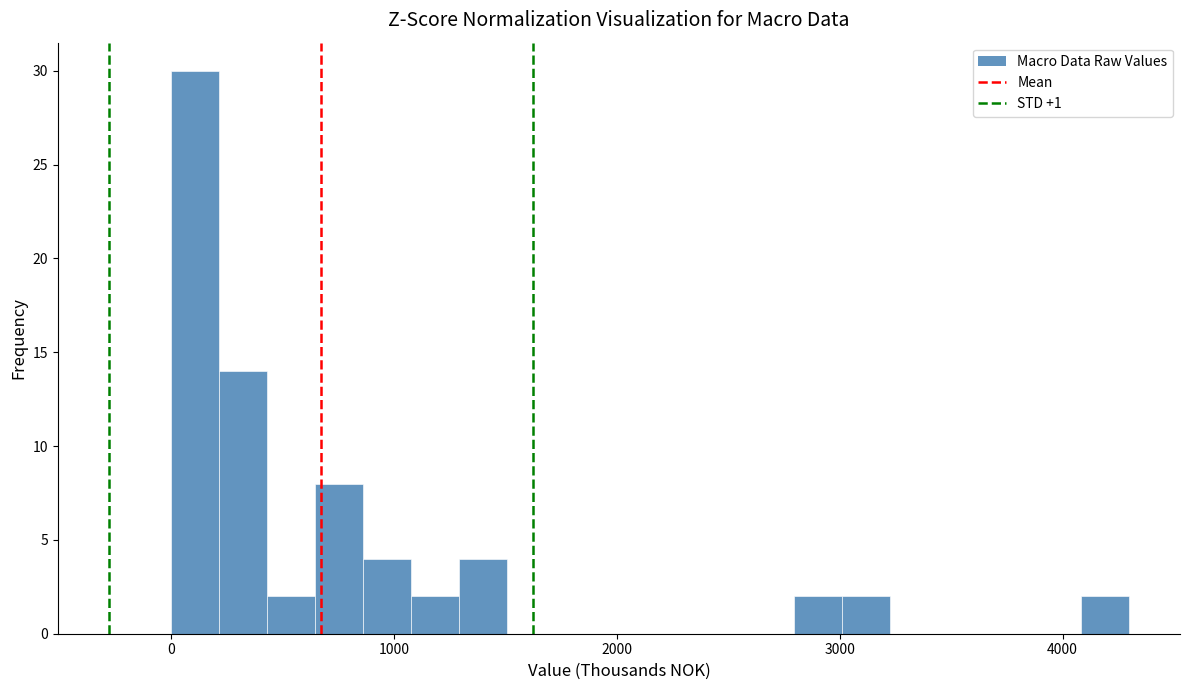

Around what value on the x-axis is the tallest bar? Give the approximate position of its centre, as read against the axis.

100